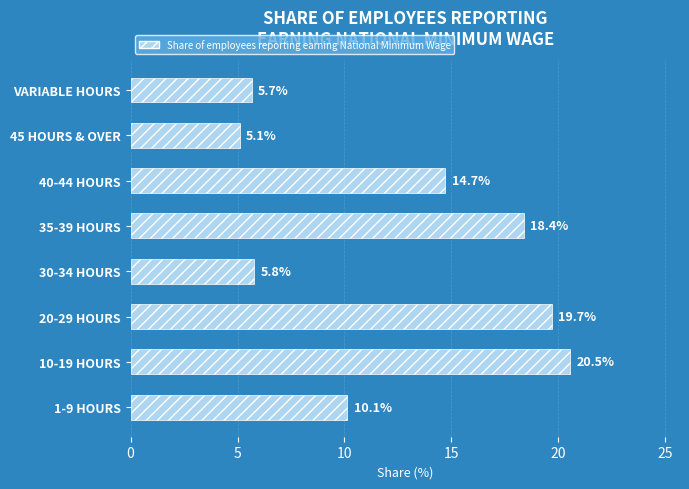

The chart shows a value of 5.8 at 30-34 HOURS. True or false?

True